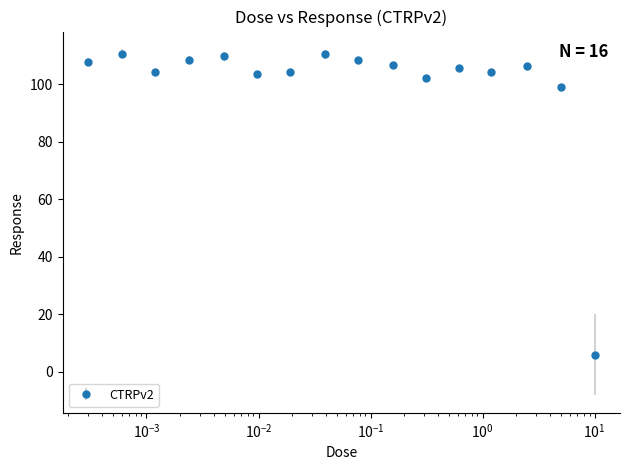

What is the difference between the maximum and minimum values?

104.9